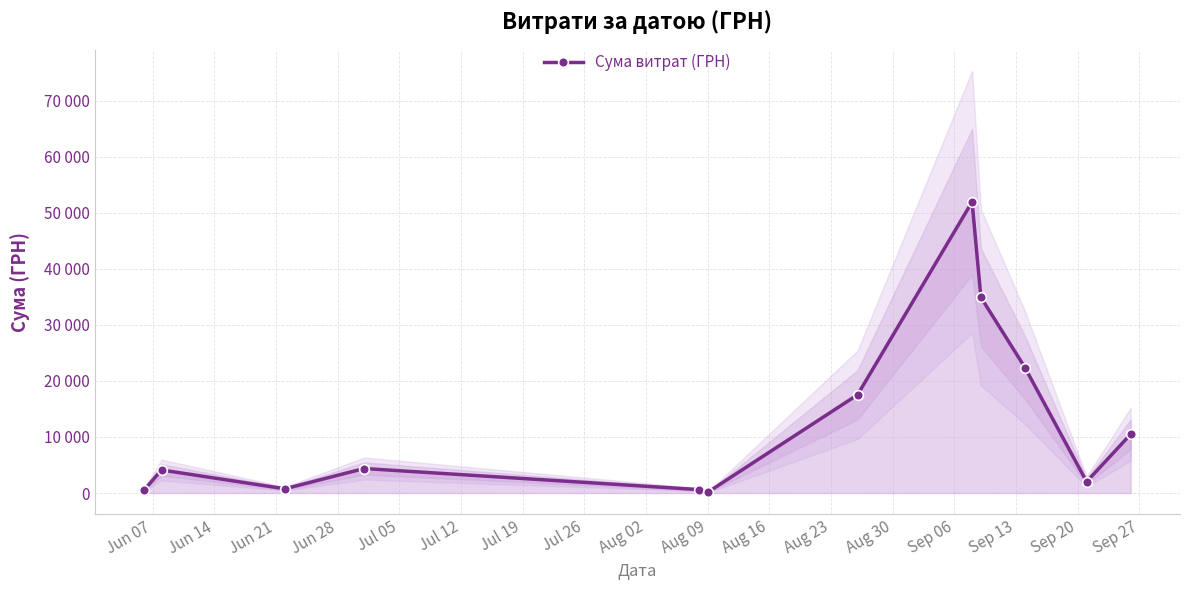

What is the value of the 3rd point from the left?

754.0